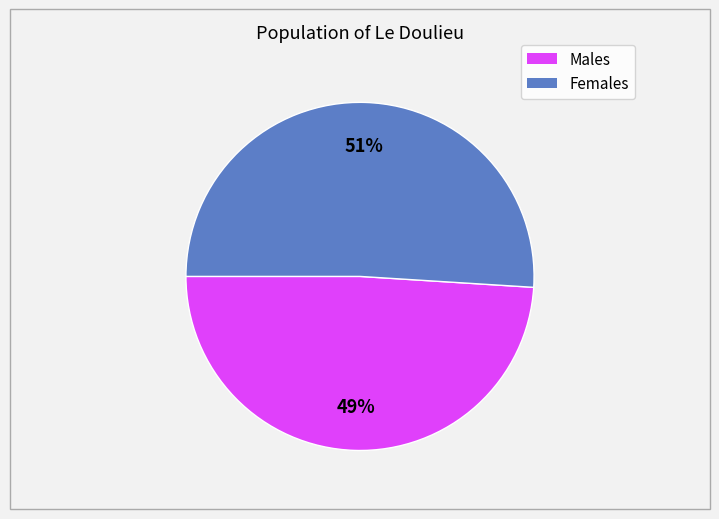

Is there any slice that represents more than half of the pie?

Yes